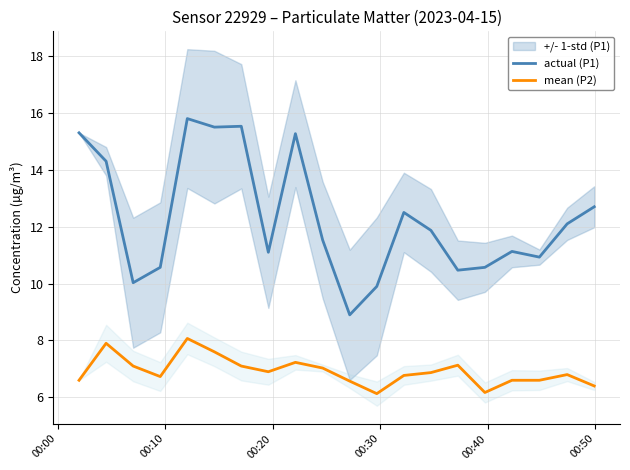

Which series has the widest spread of values?

actual (P1)